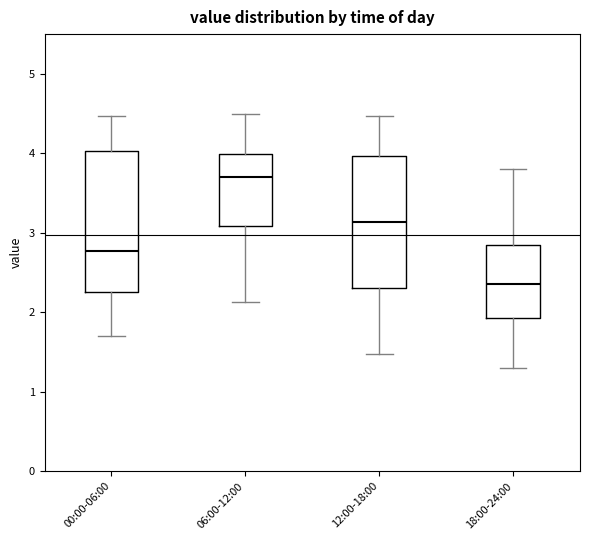

Reading left to right, transcribe this box plot: for each box, give where its median line is, the range the box spans, and where its two whiskers end, as read against the y-axis. The values are not printed on the chart, so give them approximately, as read against the axis.

00:00-06:00: median 2.8, box 2.3 to 4.0, whiskers 1.7 to 4.5
06:00-12:00: median 3.7, box 3.1 to 4.0, whiskers 2.1 to 4.5
12:00-18:00: median 3.1, box 2.3 to 4.0, whiskers 1.5 to 4.5
18:00-24:00: median 2.4, box 1.9 to 2.8, whiskers 1.3 to 3.8